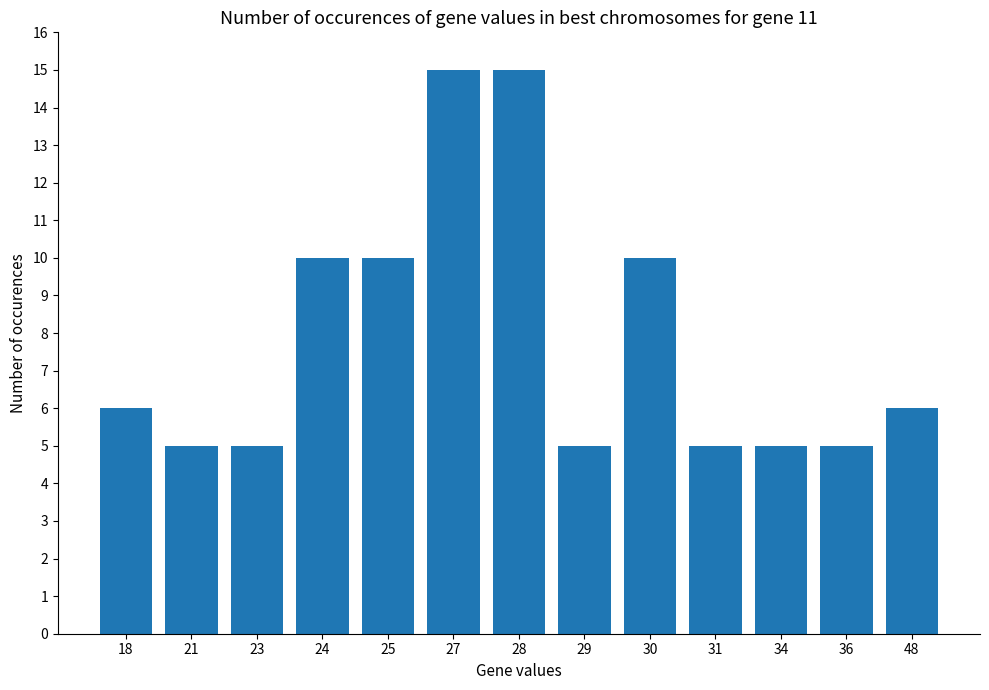

What is the value of the 12th bar from the left?

5